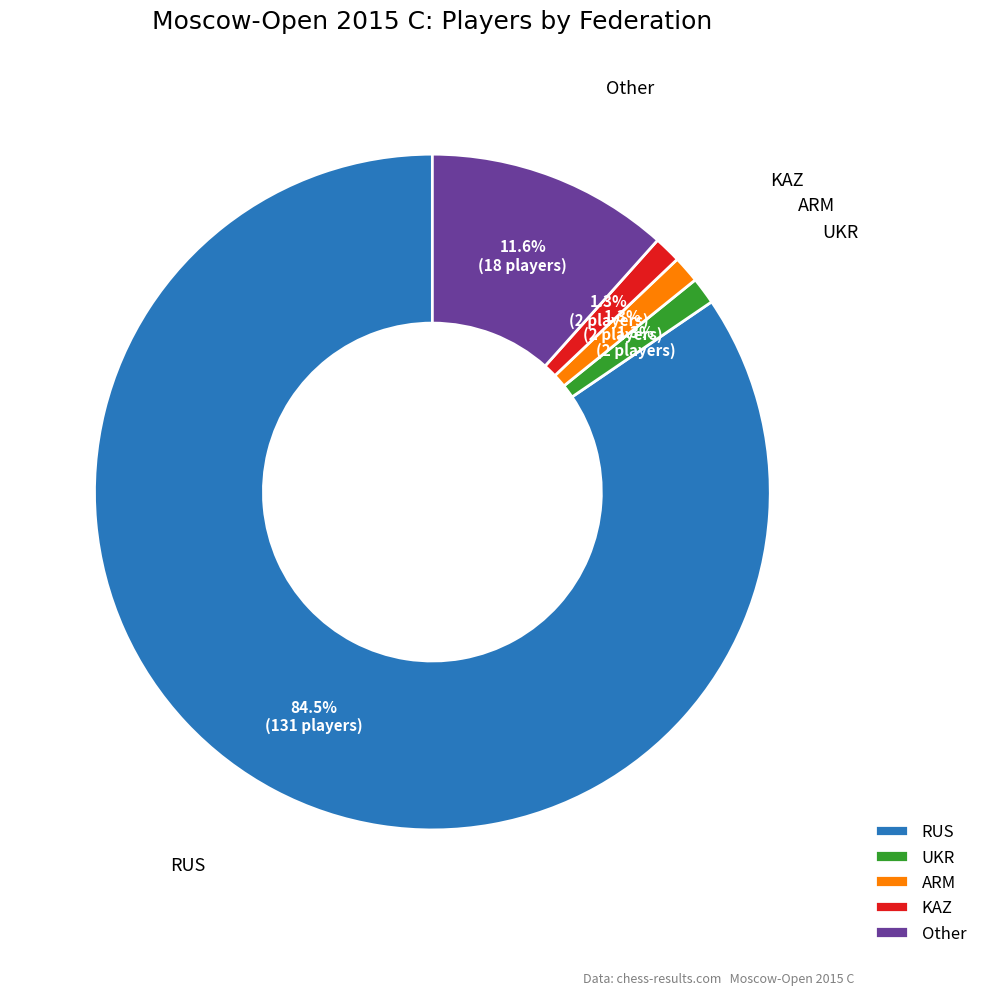

What percentage is the KAZ slice, to the nearest percent?

1%